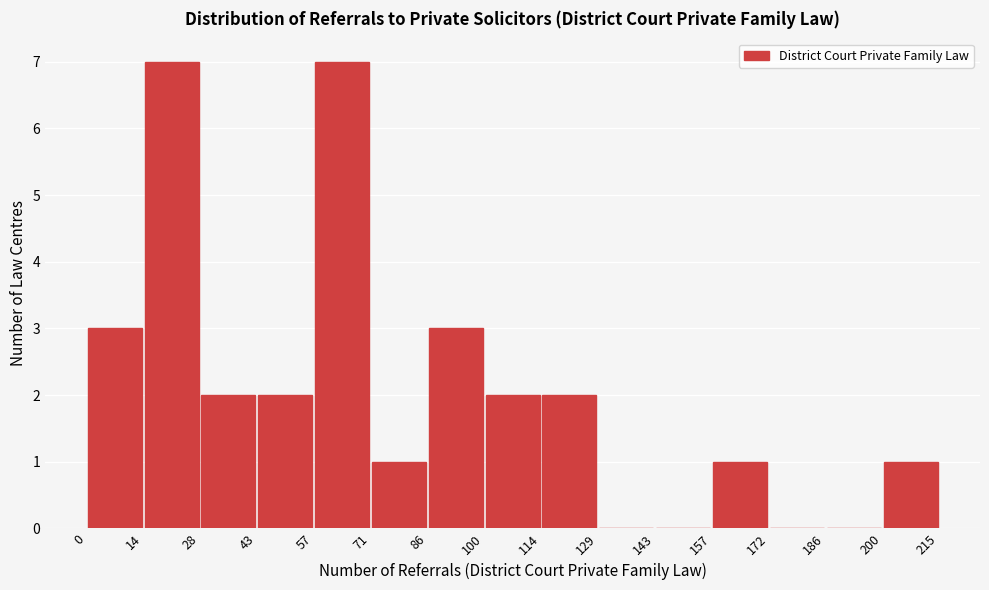

What is the height of the bar covering 14 to 28 on the x-axis? The values are not printed on the chart, so give them approximately, as read against the axis.

7